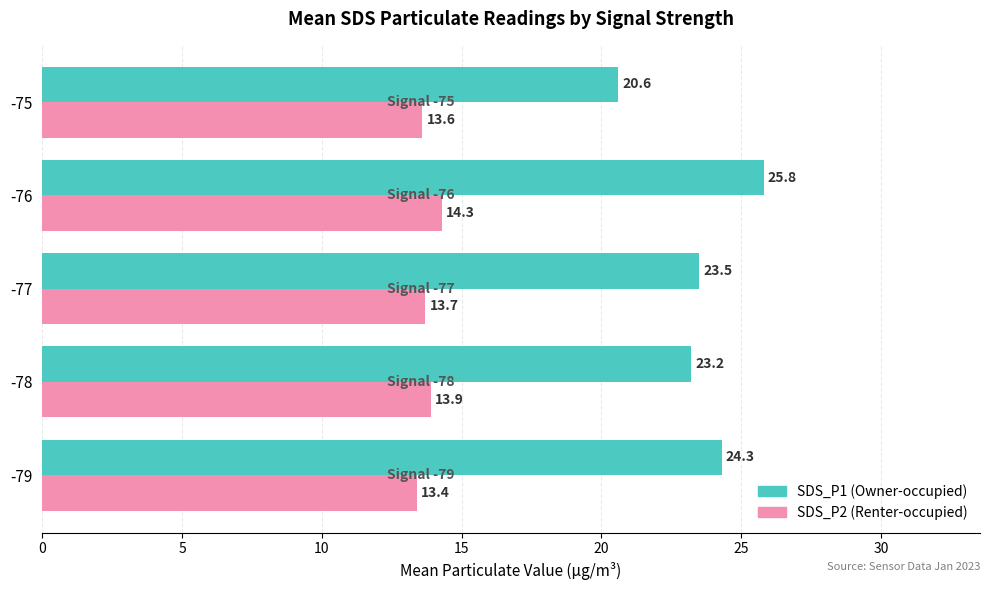

At which category is the sum across all series the highest?

-76